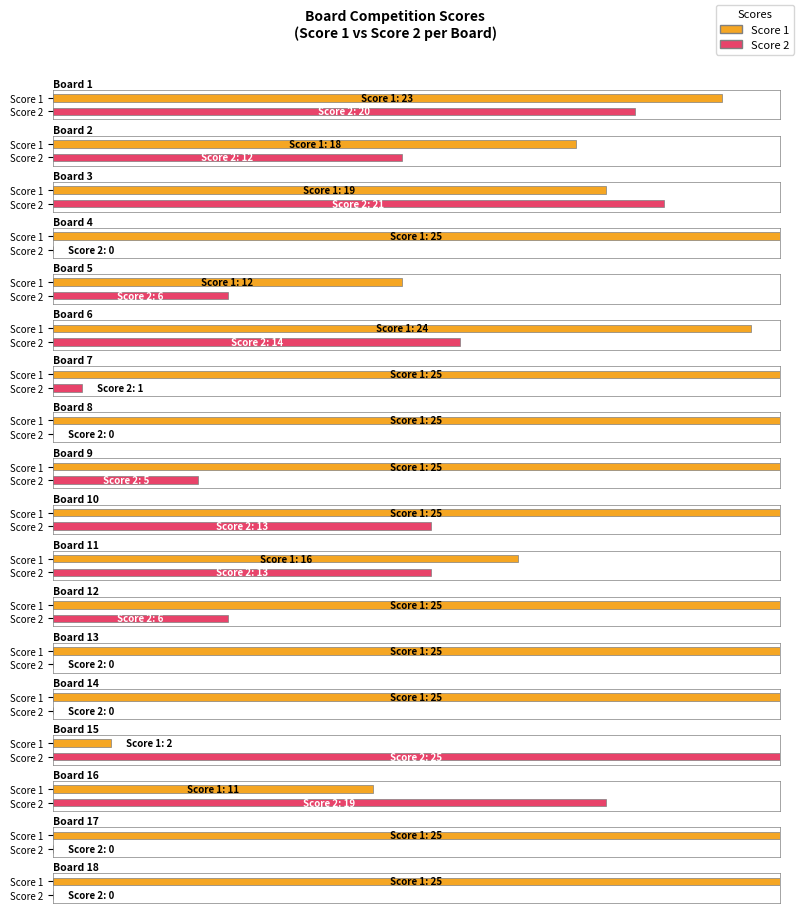

Count the number of categories in the chart.

18